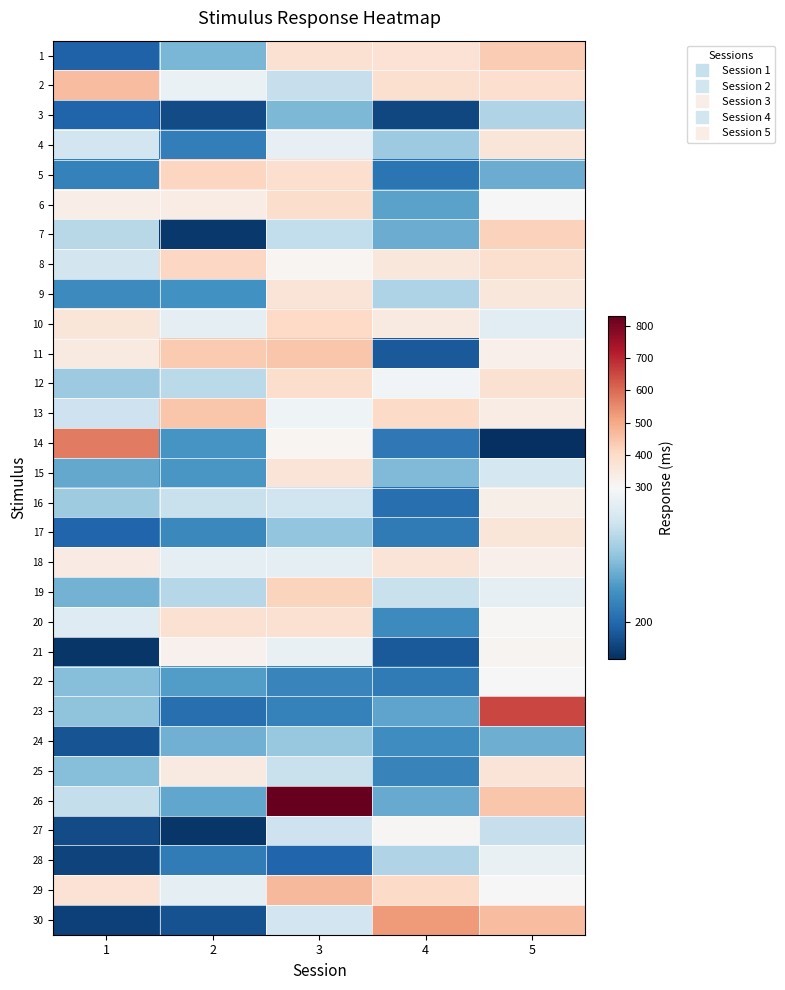

Reading left to right, extract all data points from this chart.

1: 1=196.5	2=241.2	3=379.6	4=373.0	5=434.2
2: 1=461.4	2=290.2	3=269.3	4=384.0	5=387.8
3: 1=198.4	2=186.4	3=242.0	4=183.8	5=260.2
4: 1=274.2	2=211.7	3=287.8	4=252.5	5=360.8
5: 1=213.2	2=414.0	3=388.5	4=206.8	5=235.8
6: 1=334.0	2=339.7	3=392.4	4=231.2	5=298.0
7: 1=263.0	2=177.4	3=267.3	4=236.5	5=420.4
8: 1=274.8	2=406.3	3=309.5	4=359.2	5=385.2
9: 1=218.2	2=222.7	3=368.8	4=259.5	5=358.8
10: 1=361.6	2=286.0	3=405.7	4=347.2	5=284.3
11: 1=347.2	2=436.2	3=445.7	4=193.2	5=325.7
12: 1=252.8	2=264.0	3=392.8	4=294.5	5=378.5
13: 1=272.2	2=445.8	3=293.0	4=401.7	5=335.8
14: 1=574.0	2=224.4	3=307.2	4=208.8	5=173.0
15: 1=234.5	2=225.4	3=367.4	4=242.8	5=276.0
16: 1=253.6	2=270.7	3=273.2	4=203.5	5=330.8
17: 1=199.3	2=217.8	3=248.5	4=209.8	5=363.2
18: 1=342.8	2=285.6	3=285.7	4=368.6	5=326.8
19: 1=238.5	2=262.5	3=416.2	4=270.2	5=287.3
20: 1=282.0	2=377.5	3=379.8	4=218.2	5=306.2
21: 1=176.5	2=319.4	3=288.3	4=193.2	5=313.7
22: 1=245.0	2=228.3	3=215.7	4=210.0	5=301.8
23: 1=247.8	2=203.8	3=213.4	4=232.3	5=654.4
24: 1=190.5	2=237.8	3=250.2	4=220.3	5=237.0
25: 1=244.4	2=345.8	3=270.0	4=214.3	5=365.8
26: 1=268.5	2=233.3	3=830.4	4=234.8	5=444.0
27: 1=186.3	2=176.7	3=272.0	4=304.2	5=269.6
28: 1=182.3	2=211.0	3=199.2	4=260.5	5=289.0
29: 1=374.2	2=285.8	3=469.5	4=398.4	5=298.2
30: 1=181.5	2=189.0	3=274.0	4=524.5	5=464.3